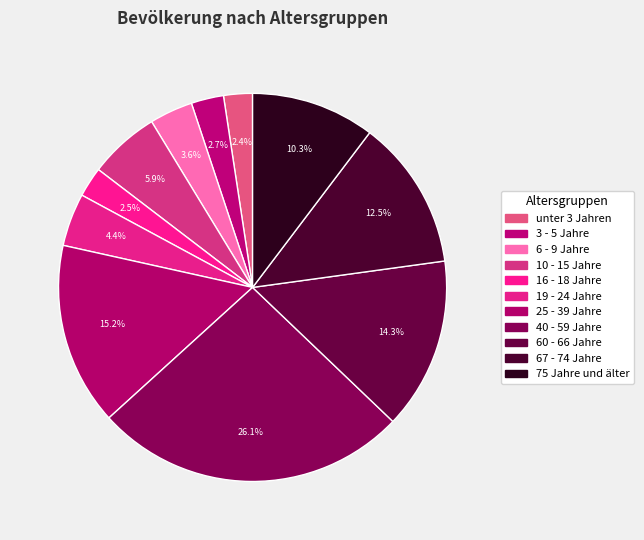

What is the change in value from 40 - 59 Jahre to 75 Jahre und älter?

-15.8